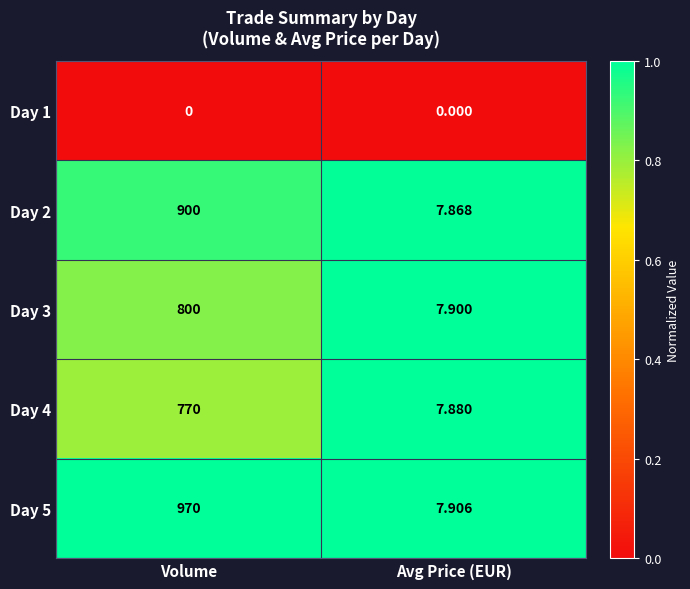

List the labels in order of Day 3 value, largest first.

Volume, Avg Price (EUR)